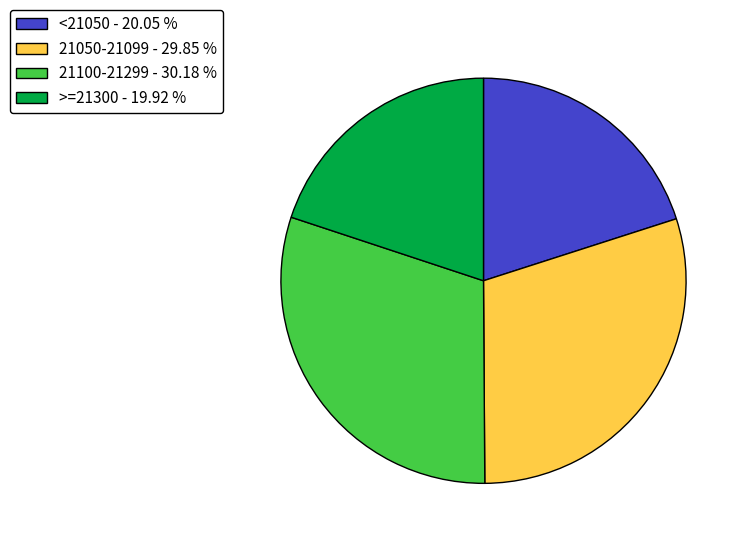

Approximately how many times larger is the value at <21050 - 20.05 % compared to 21050-21099 - 29.85 %?

0.7